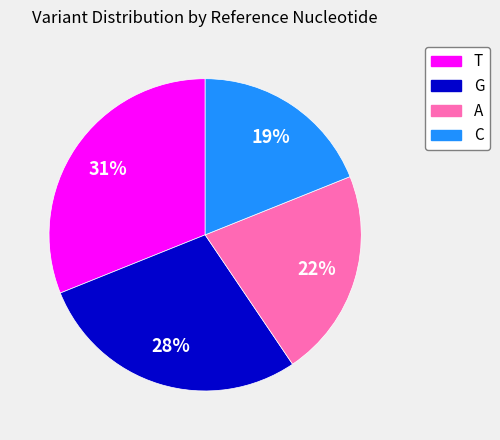

Does any single category account for the majority?

No